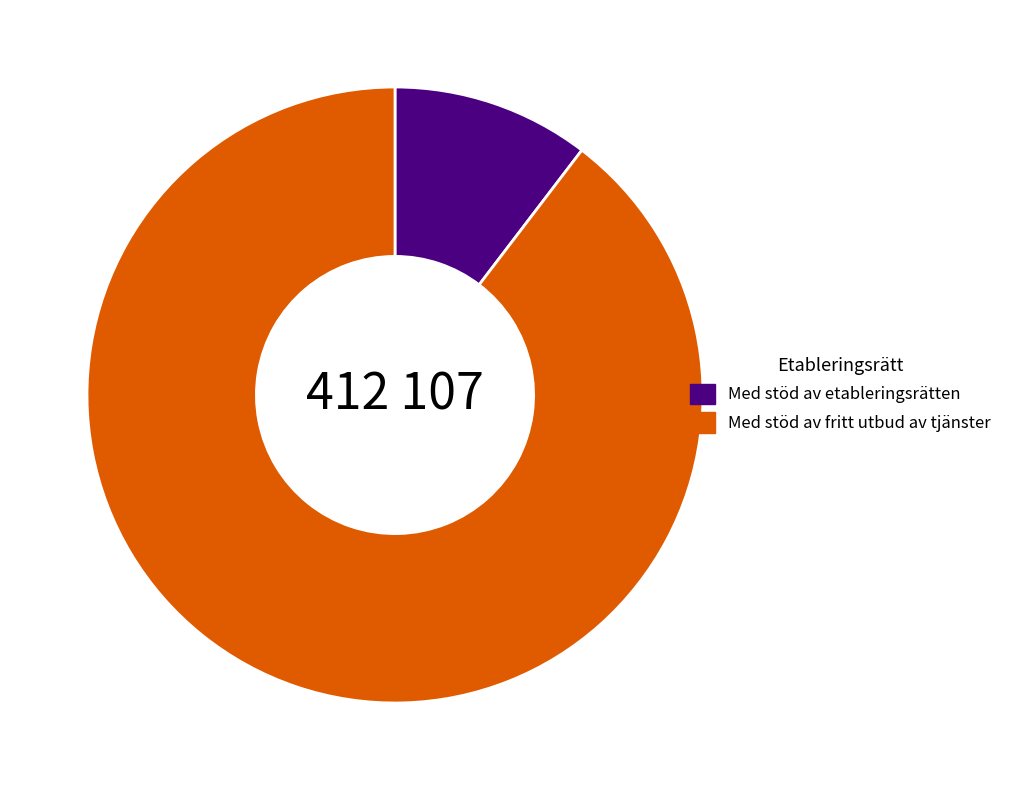

How many slices are in this pie chart?

2